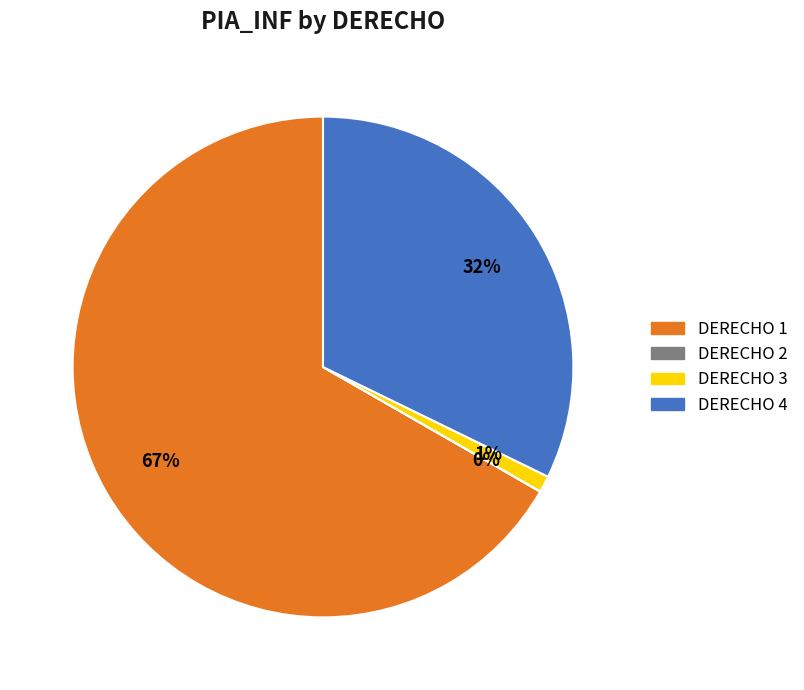

Does any single category account for the majority?

Yes